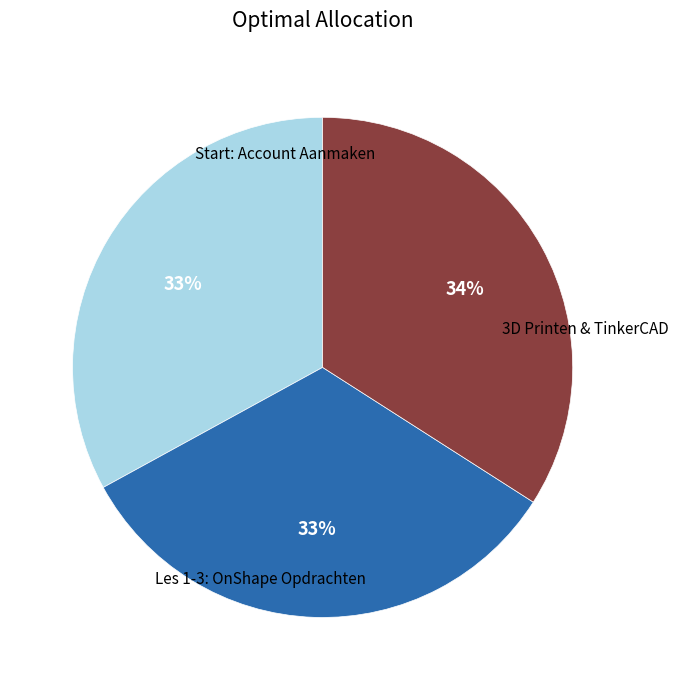

To the nearest percent, what is the difference between the largest and smallest slice percentages?

1%